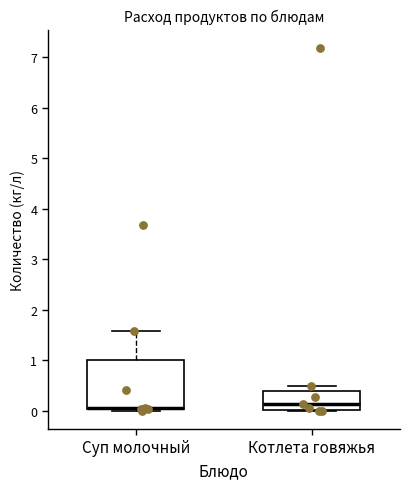

Where does the median line of the box for Котлета говяжья sit on the y-axis? The values are not printed on the chart, so give them approximately, as read against the axis.

0.1